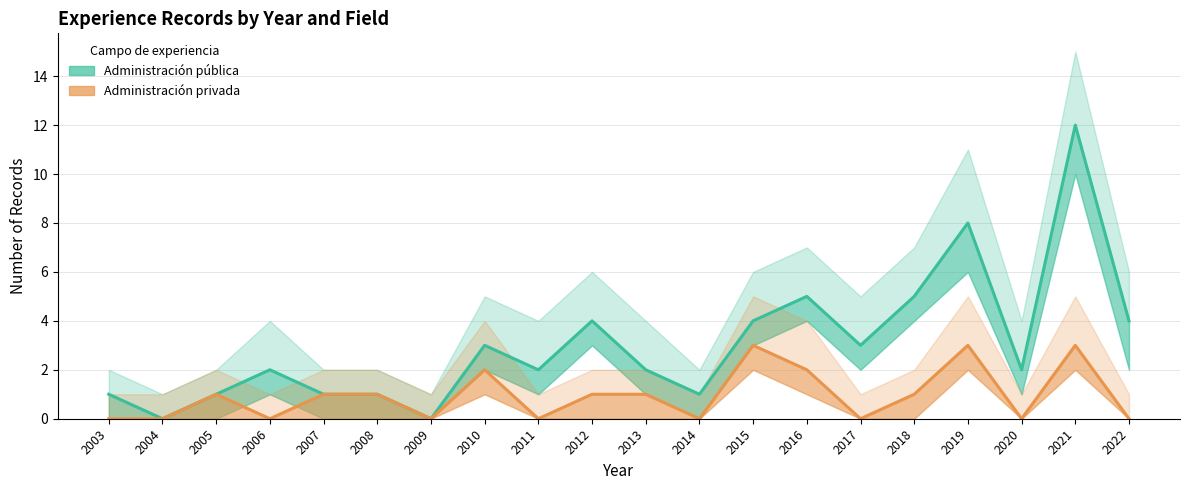

Reading left to right, extract all data points from this chart.

Administración pública: 2003=1	2004=0	2005=1	2006=2	2007=1	2008=1	2009=0	2010=3	2011=2	2012=4	2013=2	2014=1	2015=4	2016=5	2017=3	2018=5	2019=8	2020=2	2021=12	2022=4
Administración privada: 2003=0	2004=0	2005=1	2006=0	2007=1	2008=1	2009=0	2010=2	2011=0	2012=1	2013=1	2014=0	2015=3	2016=2	2017=0	2018=1	2019=3	2020=0	2021=3	2022=0